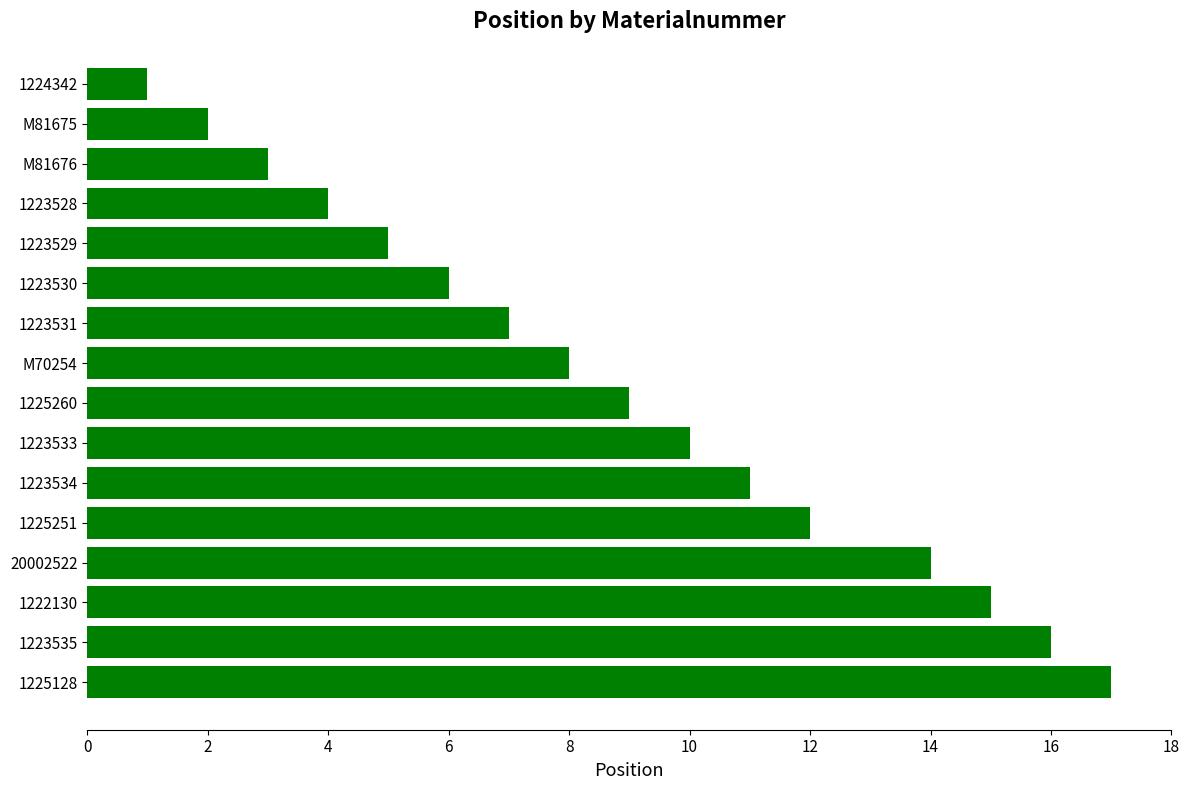

Which has a higher value, M70254 or 1223530?

M70254